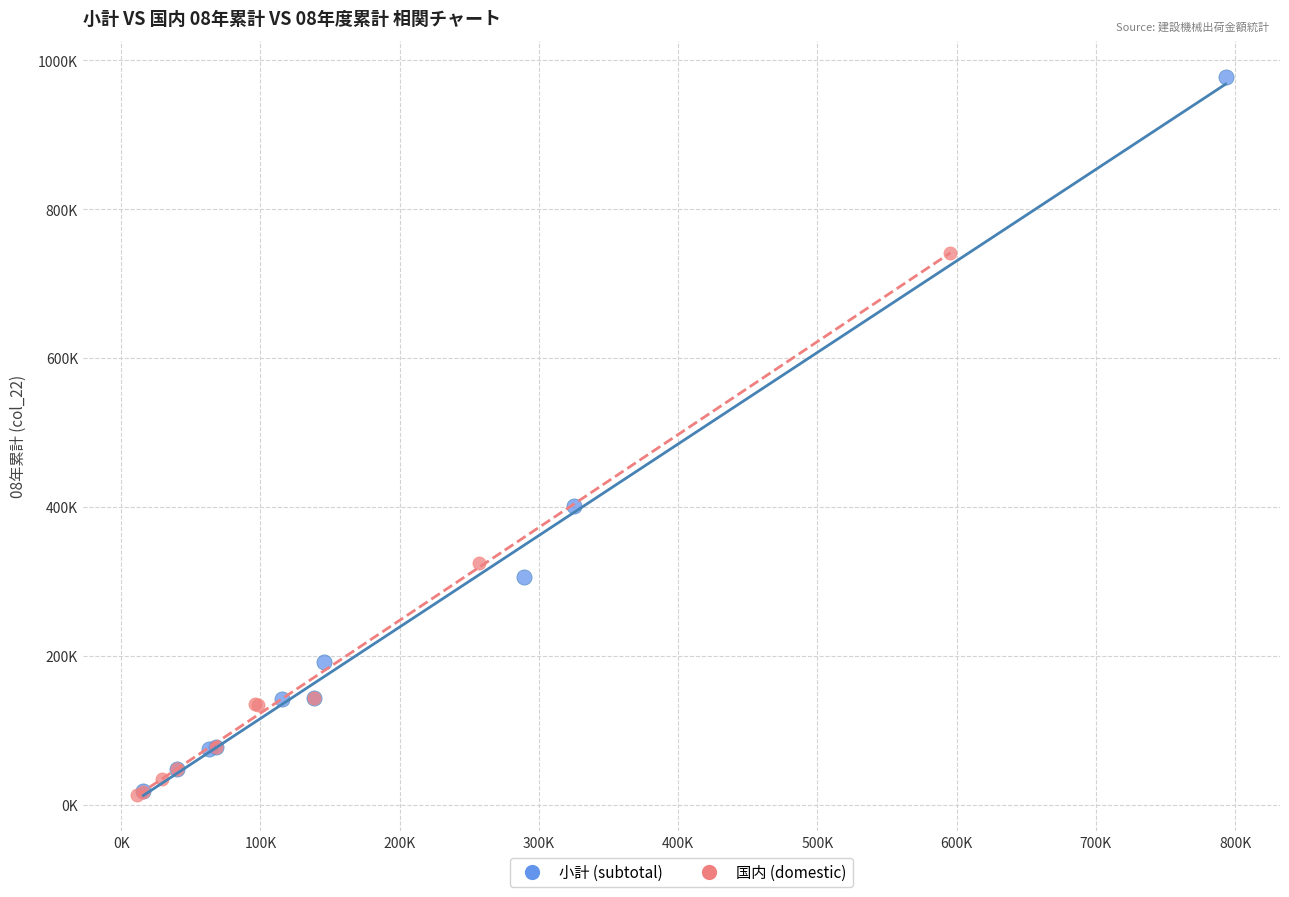

What are all the series names shown in the legend?

小計 (subtotal), 国内 (domestic)